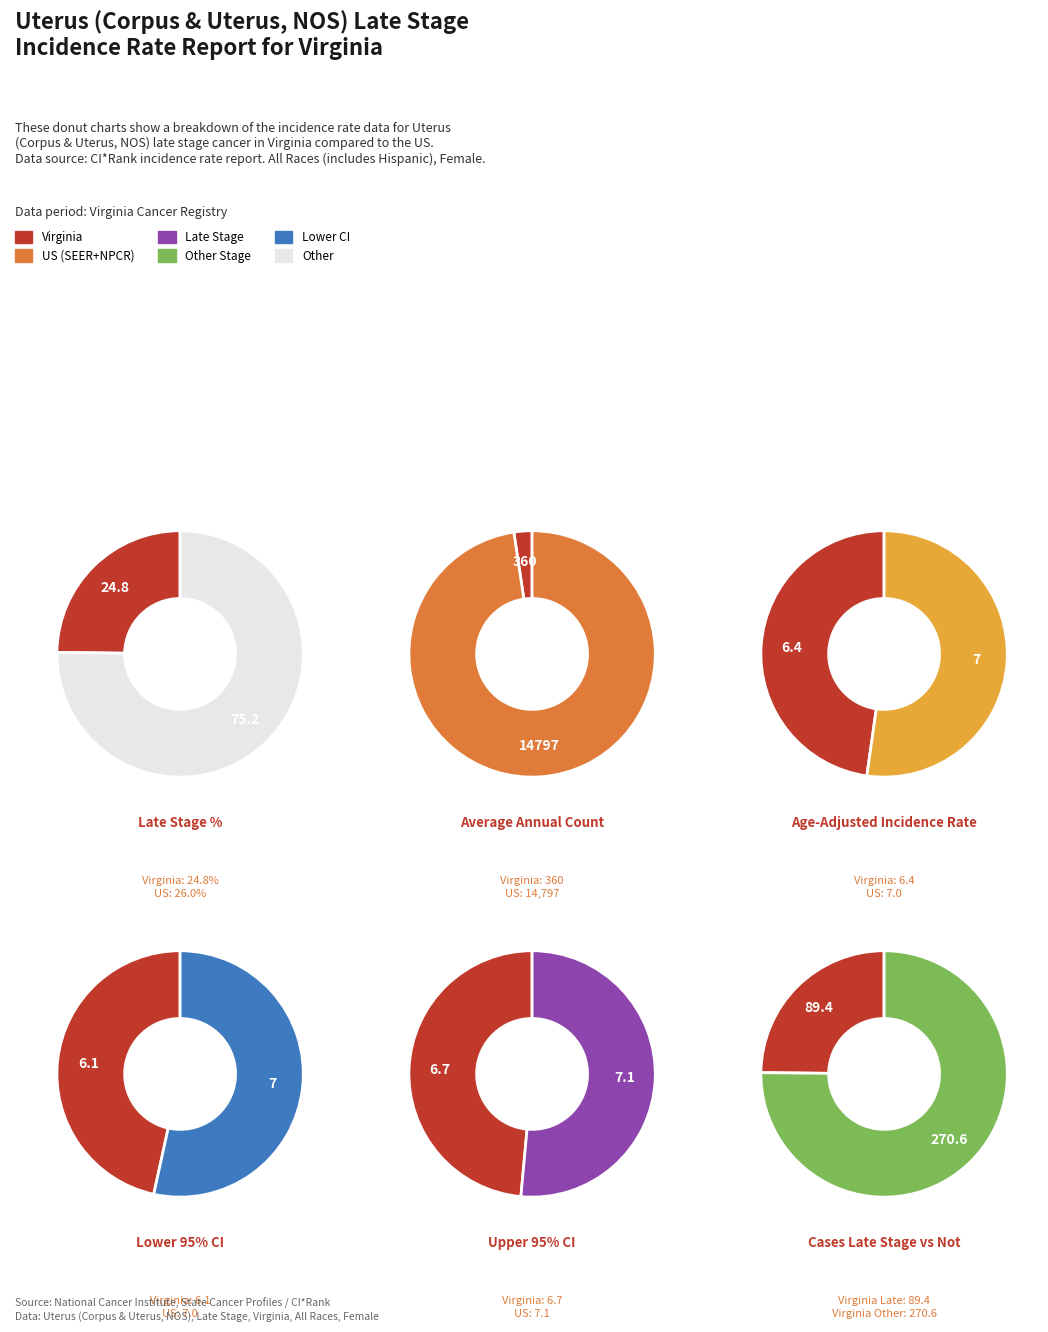

To the nearest percent, what is the difference between the largest and smallest slice percentages?

95%